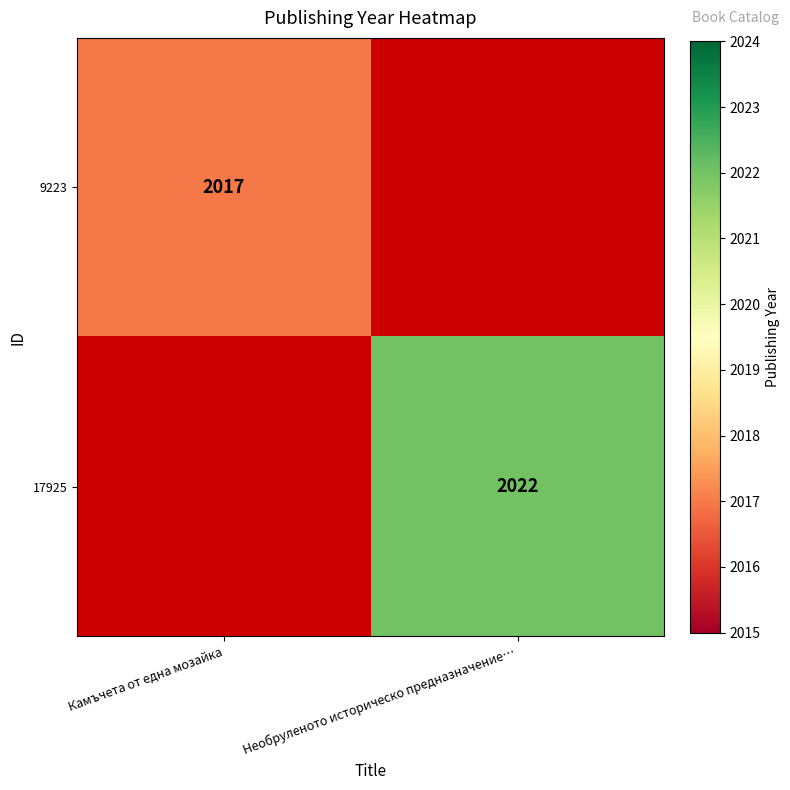

The value of 9223 at Камъчета от една мозайка is 2017. True or false?

True